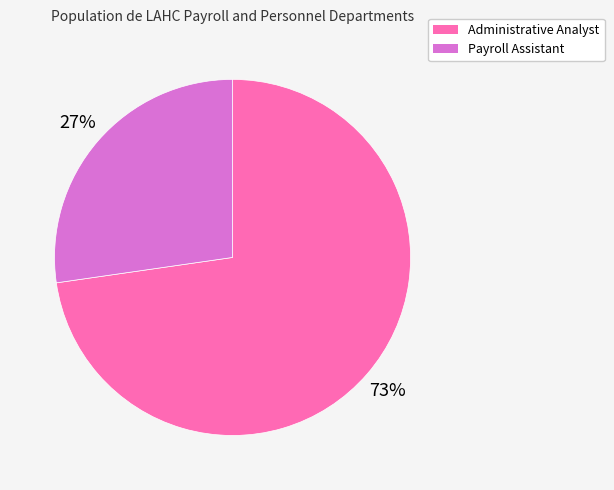

To the nearest percent, what portion does Payroll Assistant represent?

27%